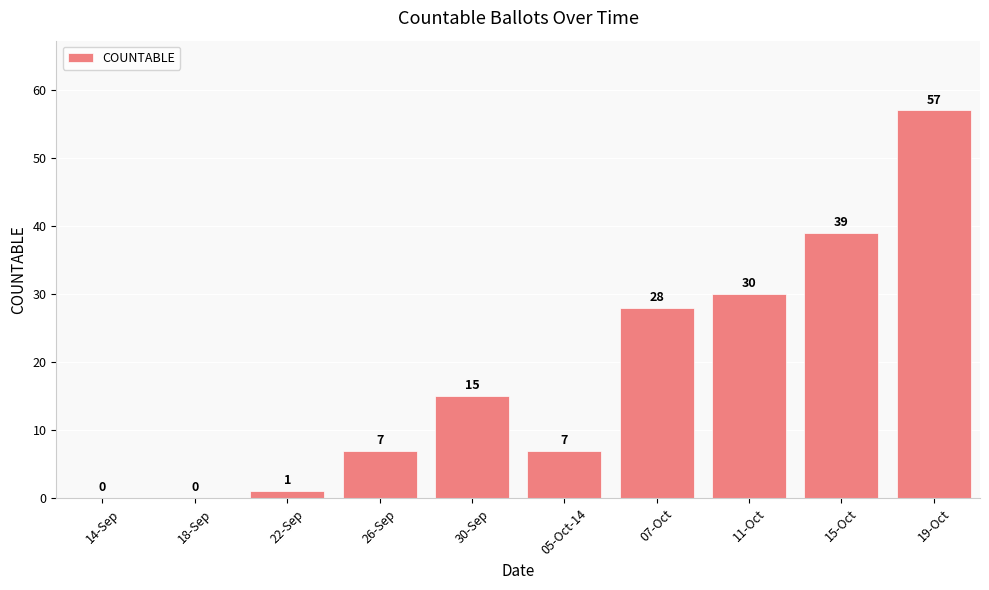

Reading left to right, extract all data points from this chart.

14-Sep=0	18-Sep=0	22-Sep=1	26-Sep=7	30-Sep=15	05-Oct-14=7	07-Oct=28	11-Oct=30	15-Oct=39	19-Oct=57